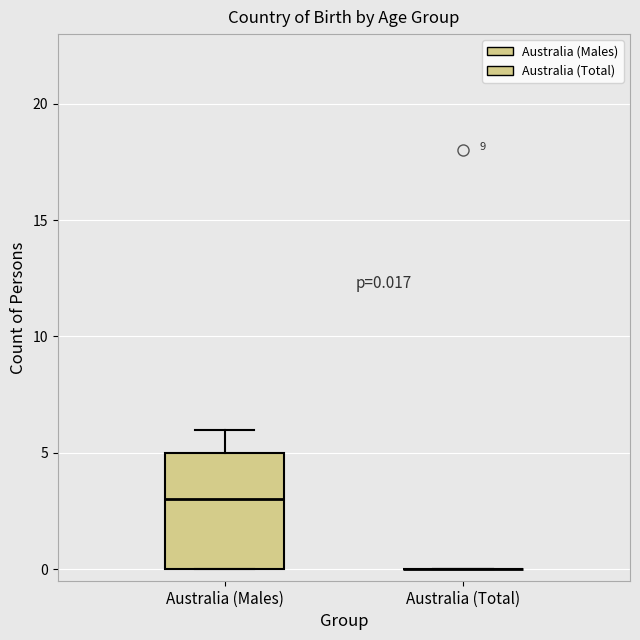

Which box is the tallest, from its lower edge to its upper edge?

Australia (Males)